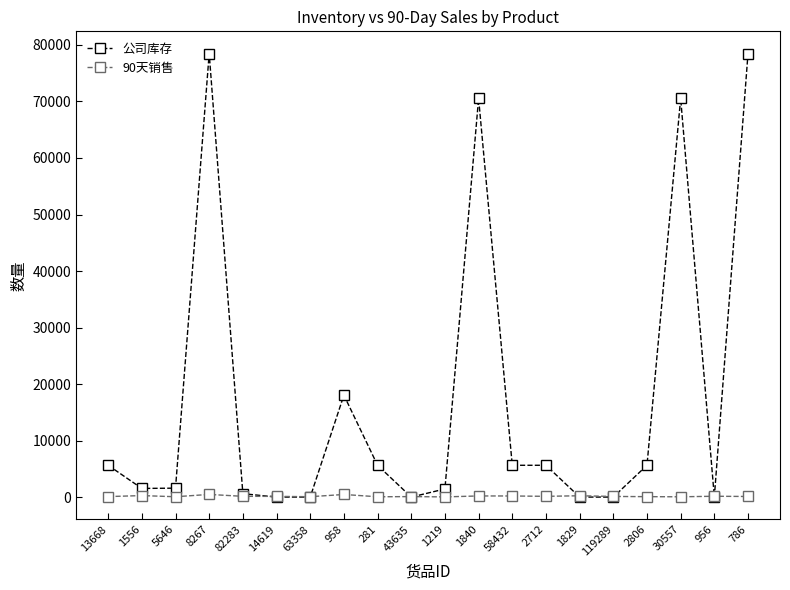

Is the value of 90天销售 at 8267 greater than the value of 公司库存 at 1219?

No